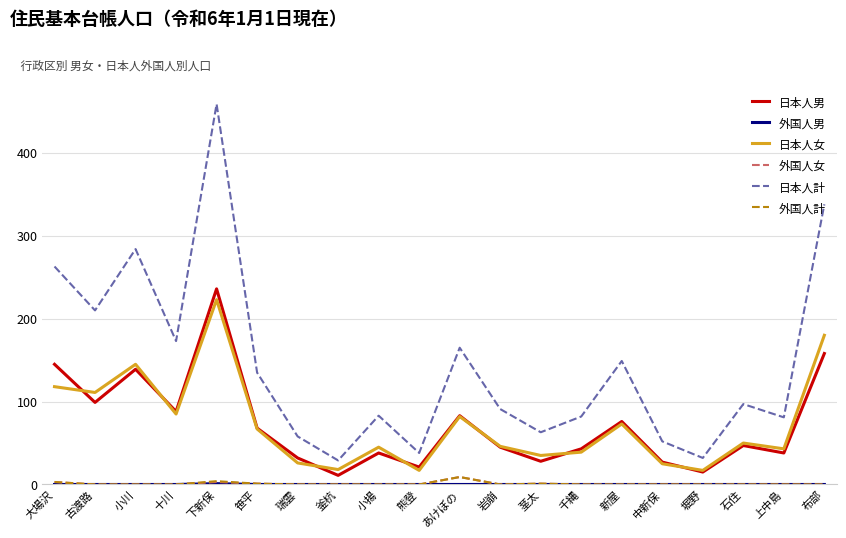

What is the sum of all 日本人計 values?

2882